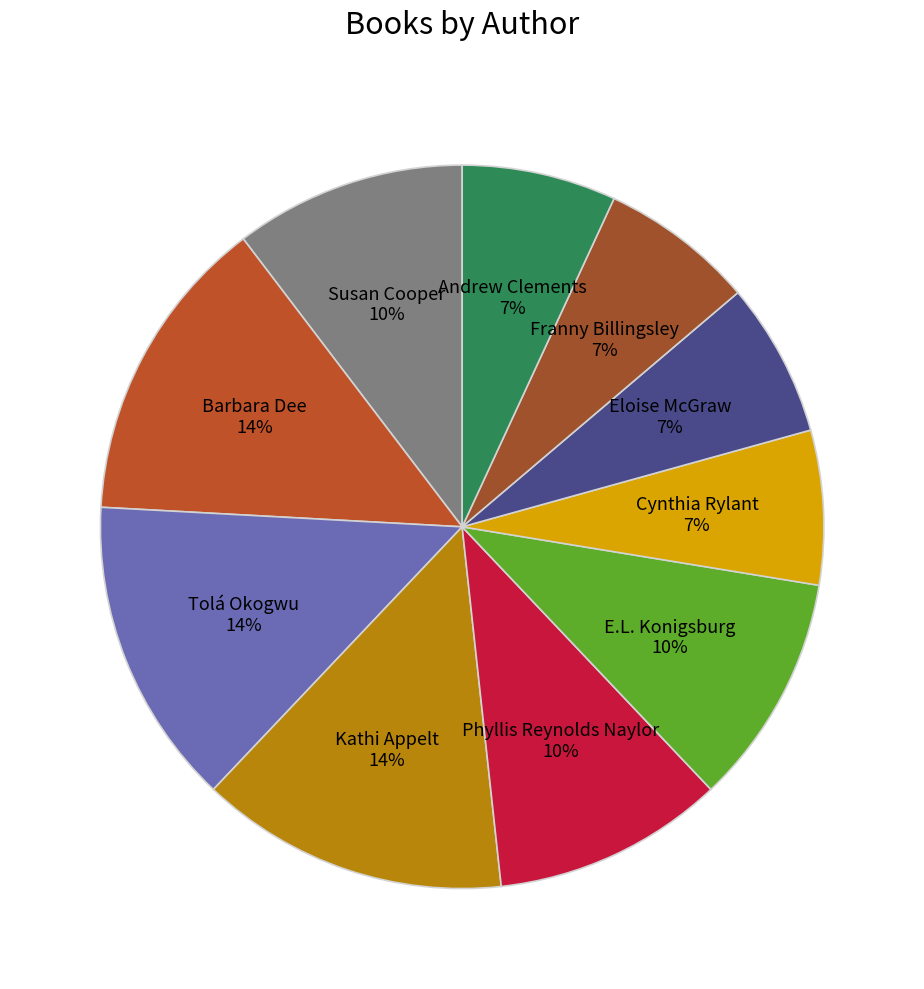

Between Kathi Appelt and E.L. Konigsburg, which is larger?

Kathi Appelt